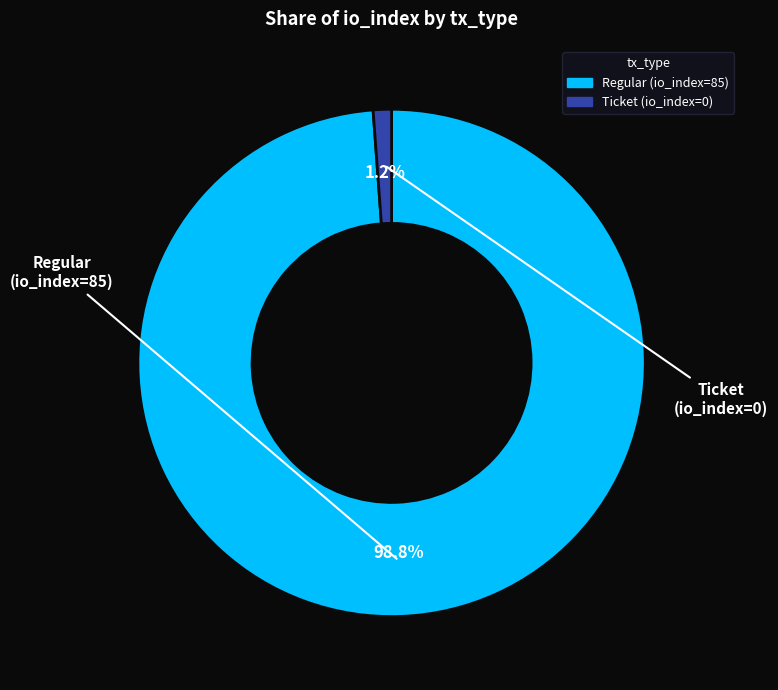

Does any single category account for the majority?

Yes